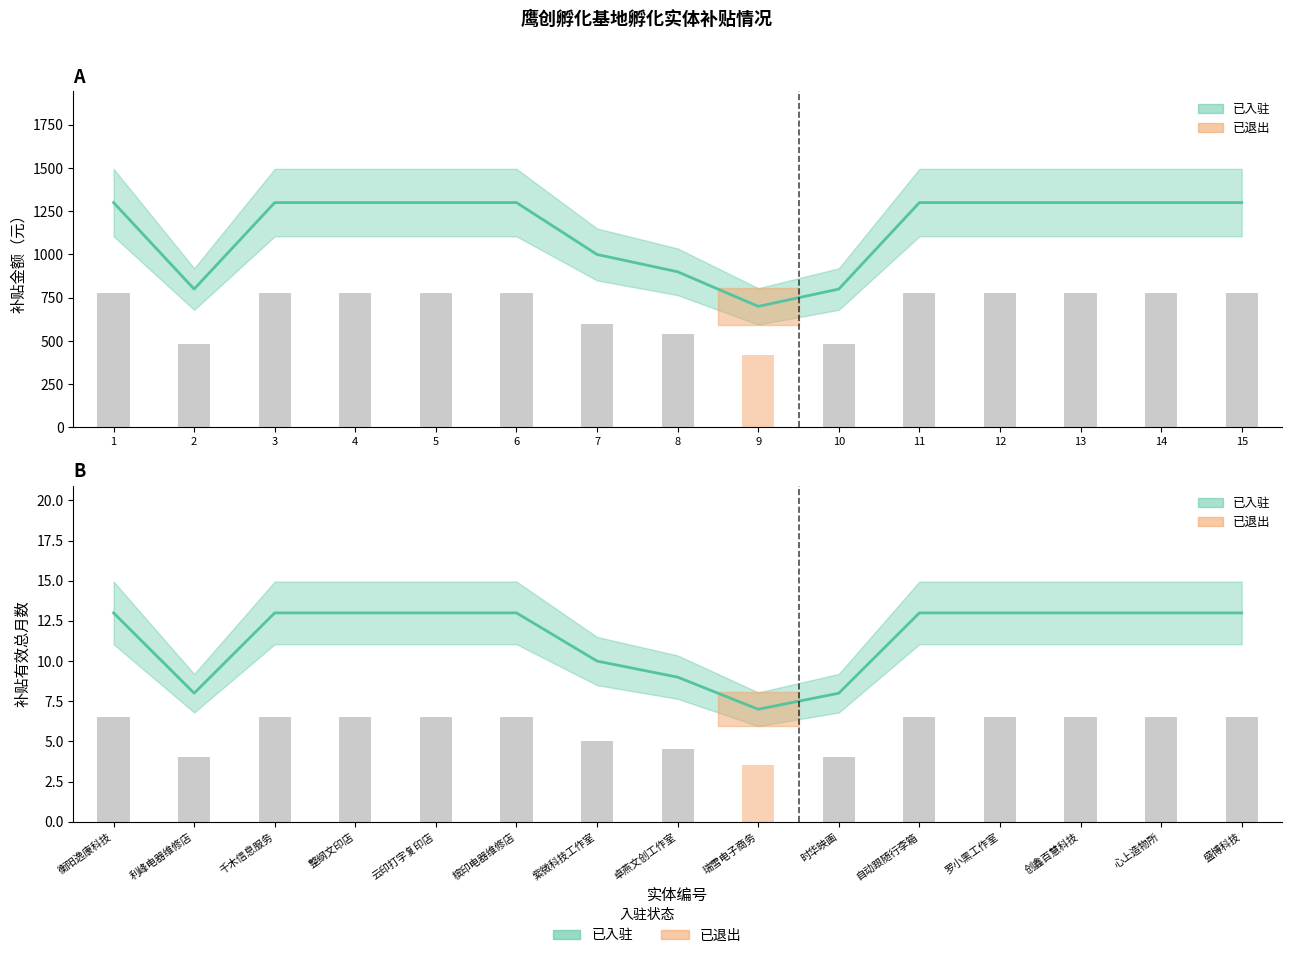

Is the value of 在孵总月数 at 6 greater than the value of 实际金额（柱） at 9?

No